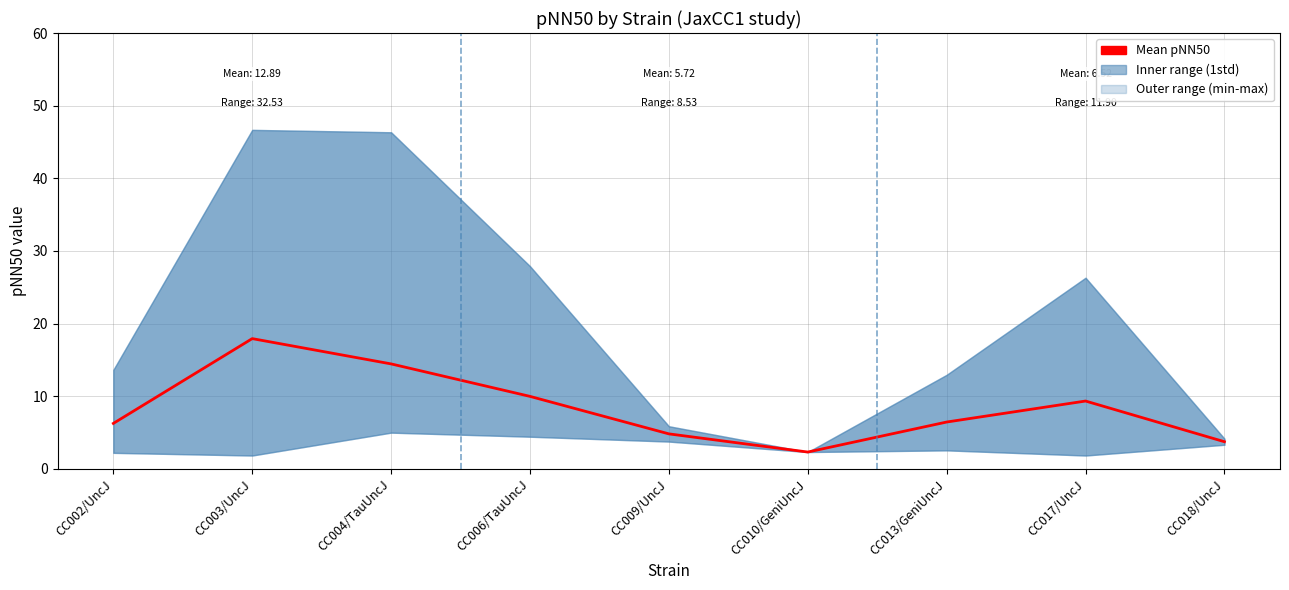

Where is the data nearest to the value 10?

CC006/TauUncJ